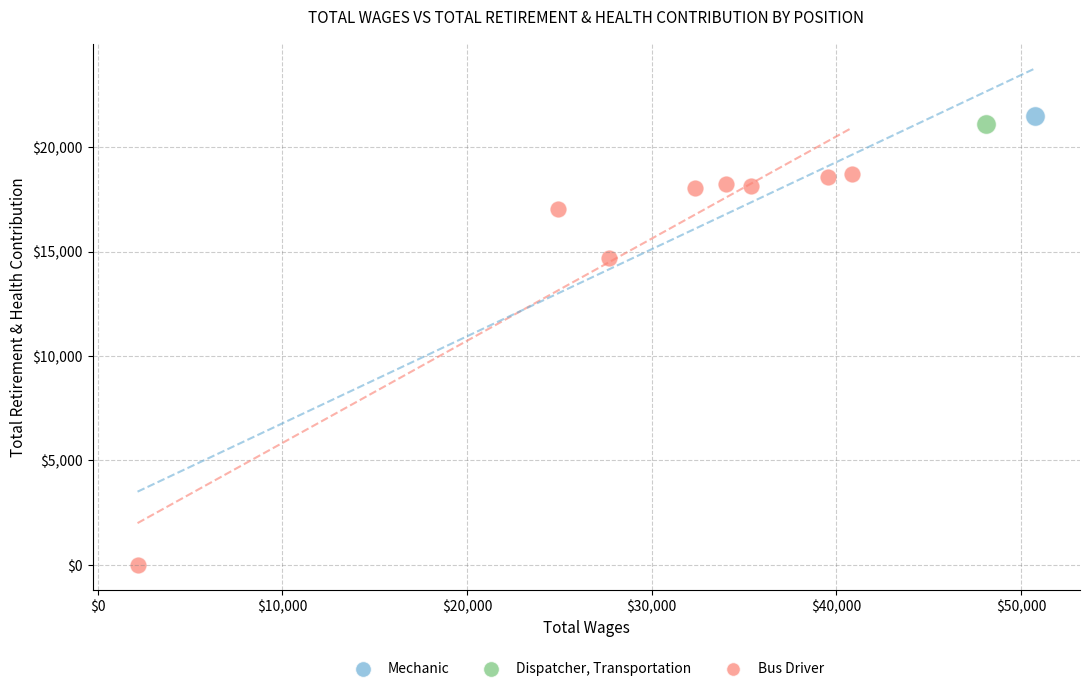

What are all the series names shown in the legend?

Mechanic, Dispatcher, Transportation, Bus Driver